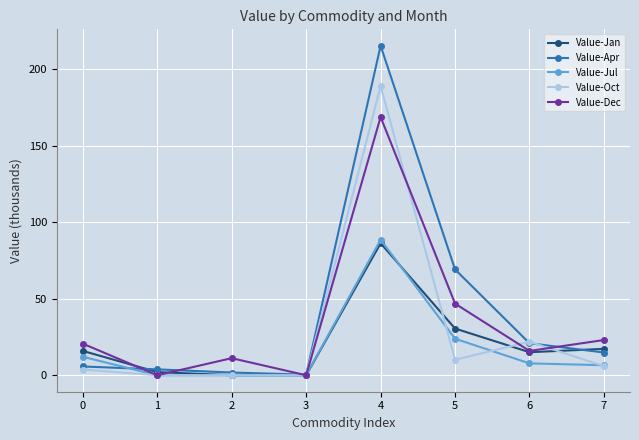

At which category is the sum across all series the highest?

4